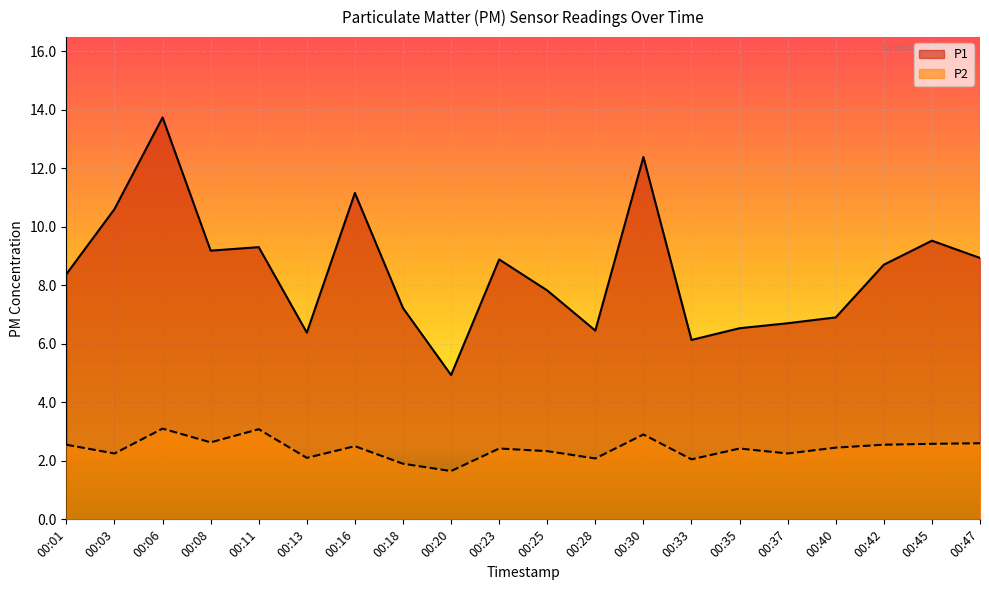

At which label does P2 first exceed 2?

00:01